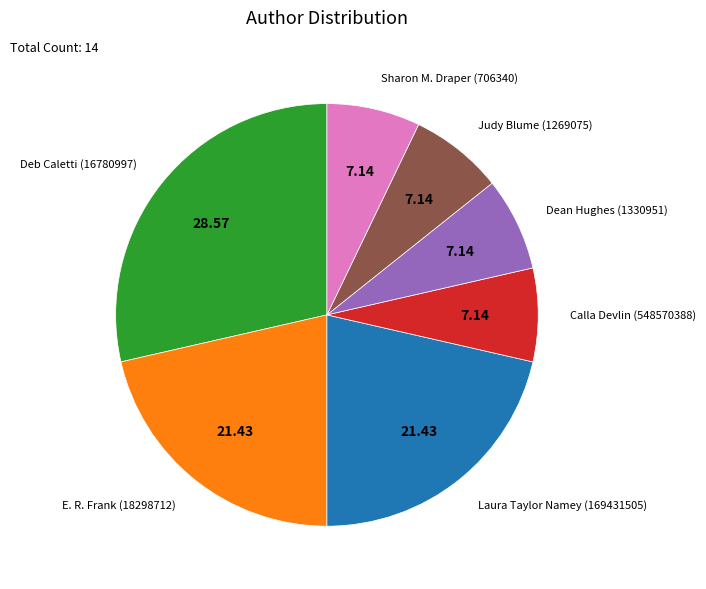

Is there a majority slice in this chart?

No